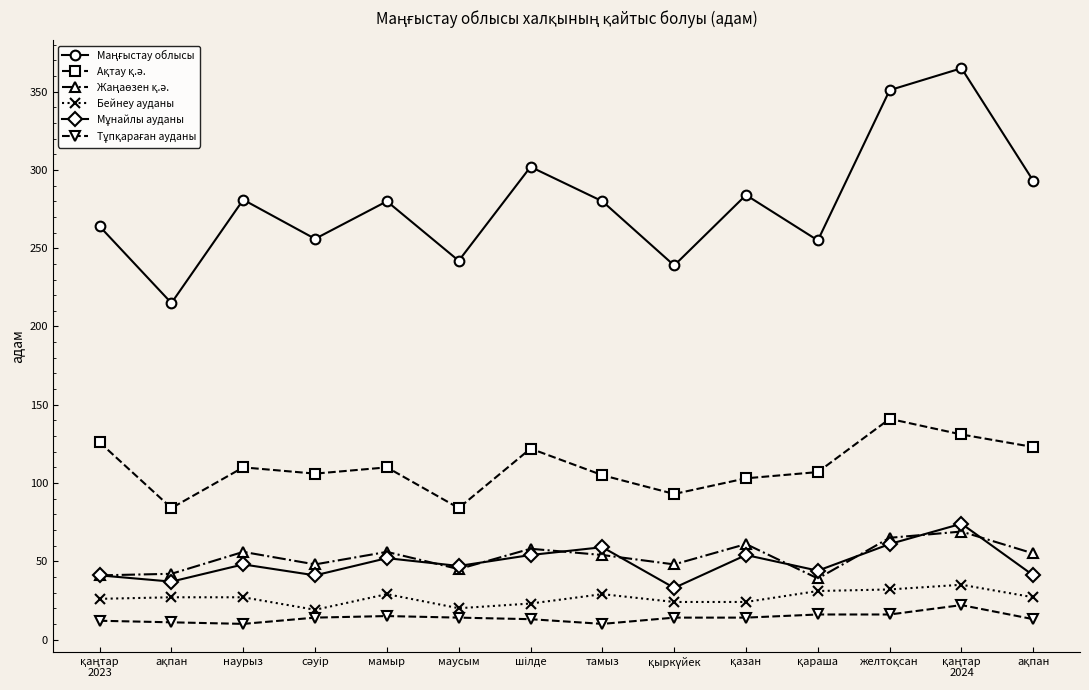

At which label is Ақтау қ.ә. closest to 112?

наурыз